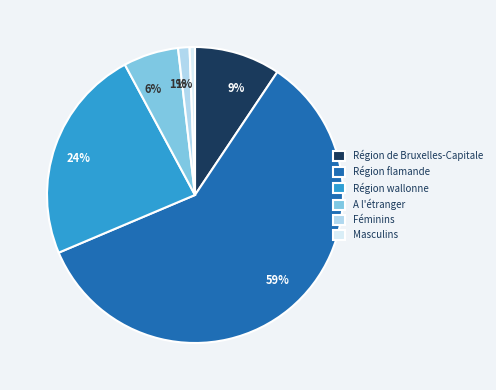

Does Féminins account for over 50% of the chart?

No